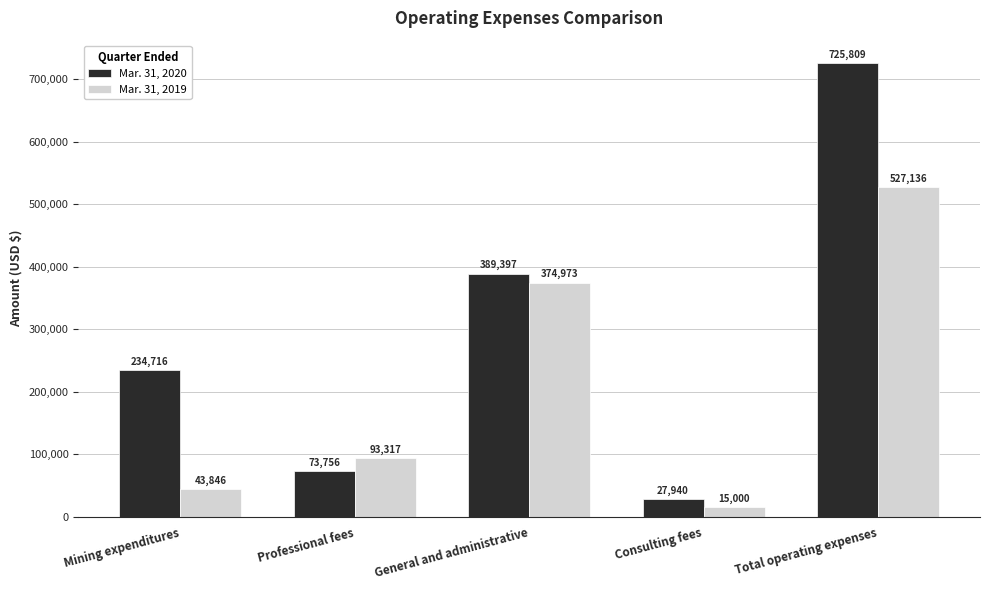

What are all the series names shown in the legend?

Mar. 31, 2020, Mar. 31, 2019